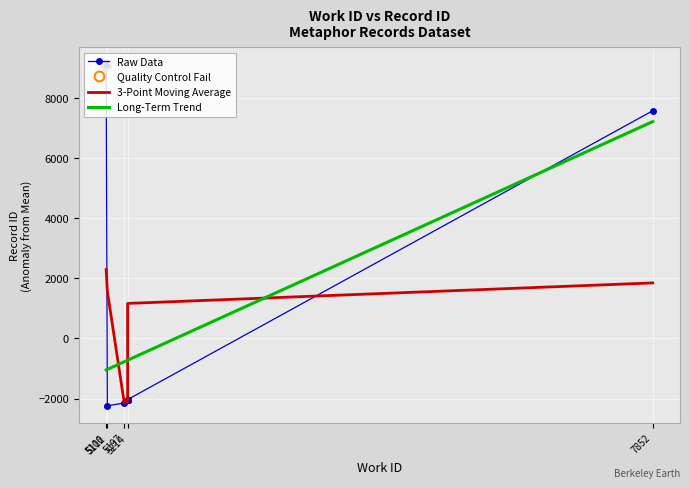

Read the Raw Data value at 5197.

-2149.0